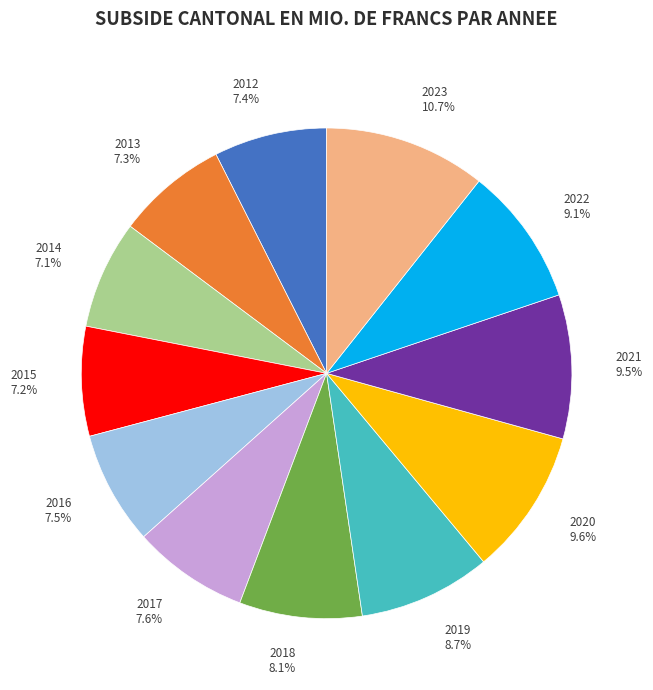

Is it true that 2014 is 7% of the pie?

True